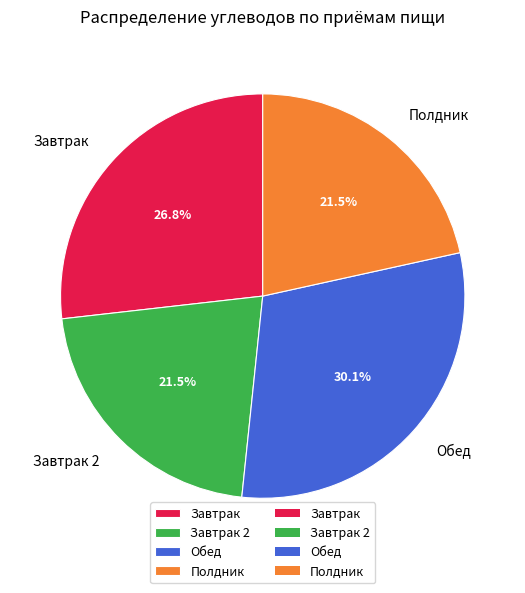

True or false: Завтрак 2 accounts for 30% of the total.

False